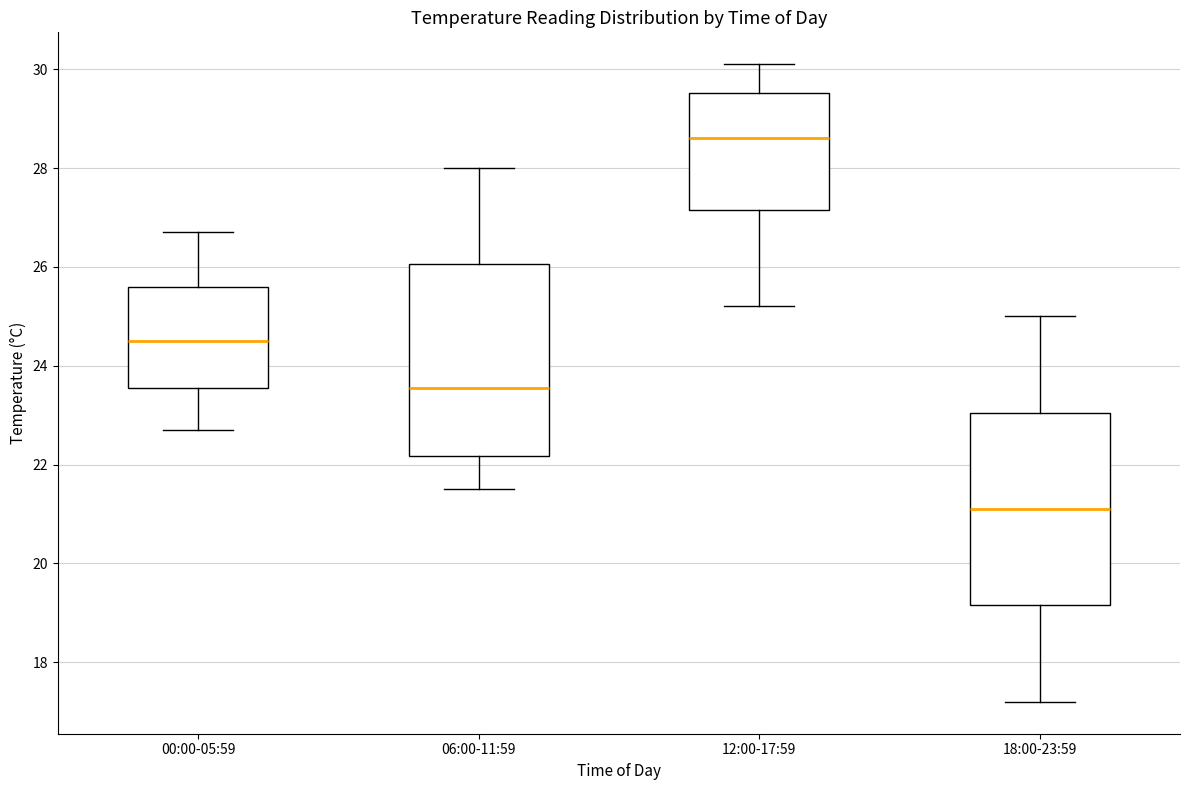

Reading left to right, transcribe this box plot: for each box, give where its median line is, the range the box spans, and where its two whiskers end, as read against the y-axis. The values are not printed on the chart, so give them approximately, as read against the axis.

00:00-05:59: median 24.6, box 23.6 to 25.6, whiskers 22.8 to 26.8
06:00-11:59: median 23.6, box 22.2 to 26.0, whiskers 21.6 to 28.0
12:00-17:59: median 28.6, box 27.2 to 29.6, whiskers 25.2 to 30.2
18:00-23:59: median 21.2, box 19.2 to 23.0, whiskers 17.2 to 25.0